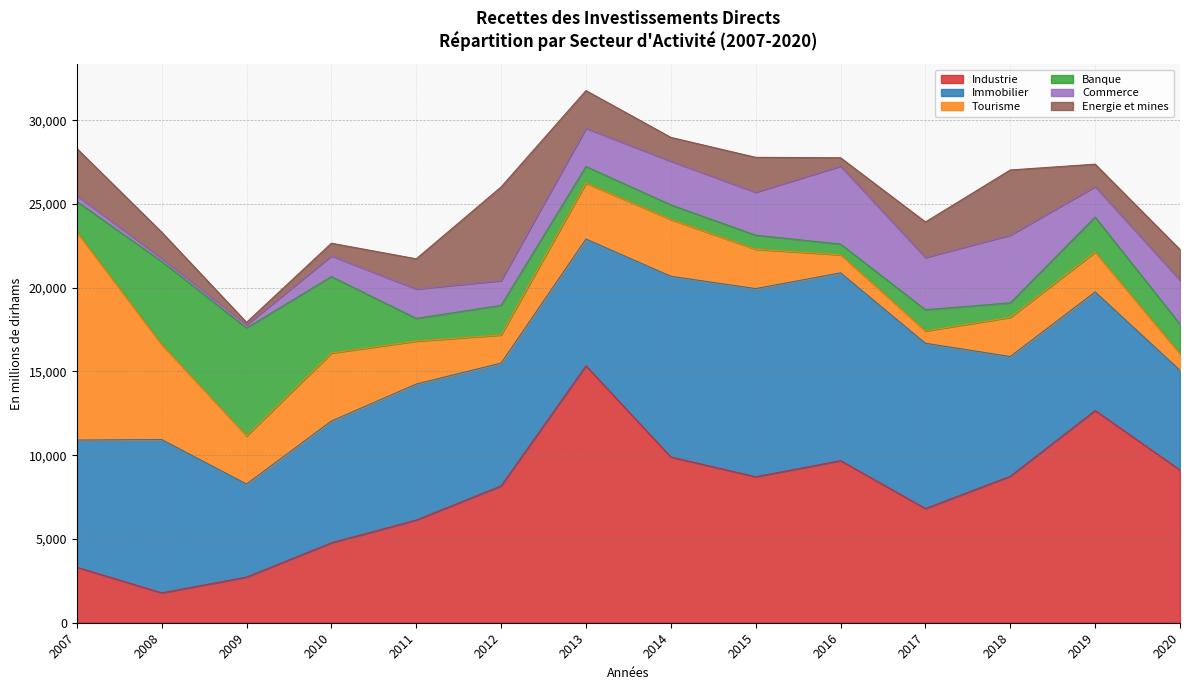

The Tourisme series shows 2349.8 at 2015. True or false?

True